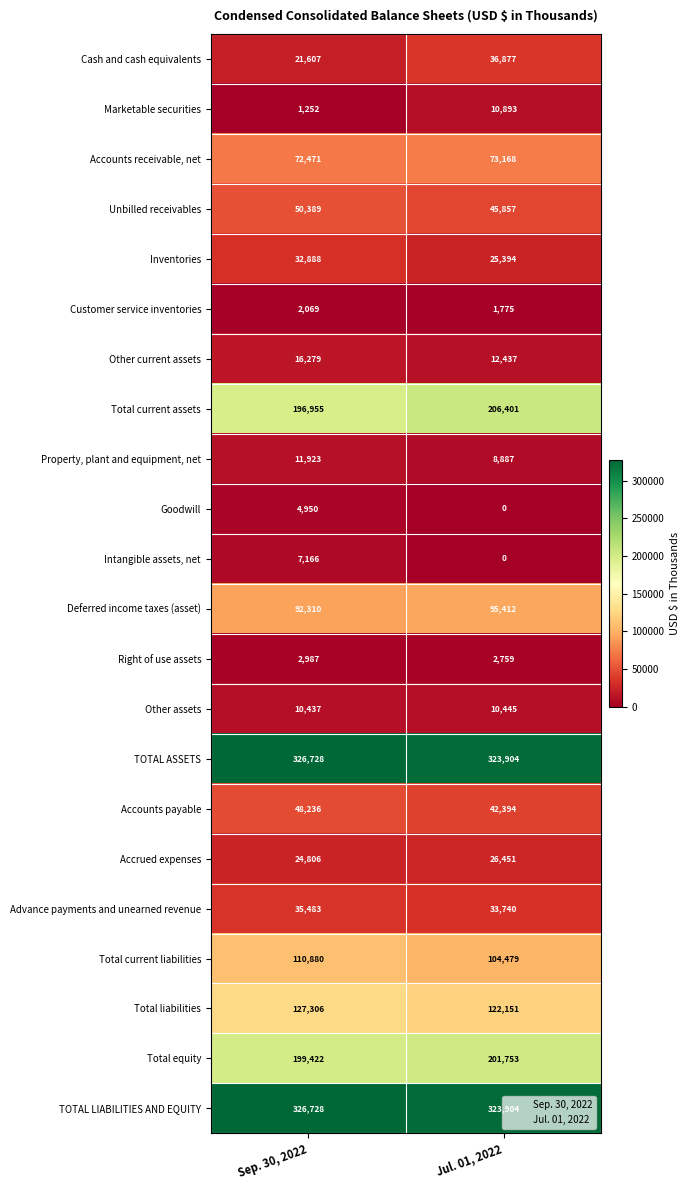

What is the spread (max minus min) of values at Jul. 01, 2022?

323904